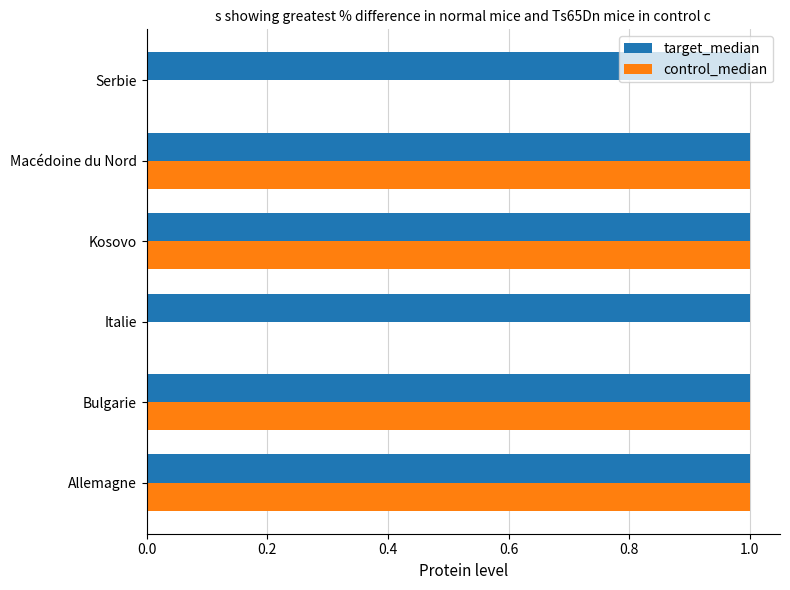

What is the sum of all control_median values?

4